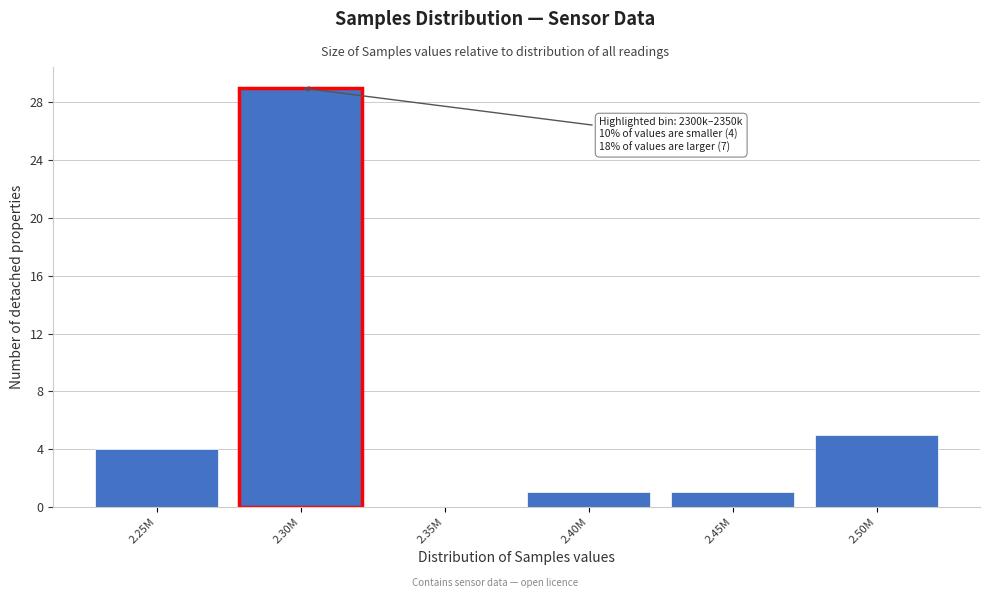

Reading left to right, transcribe all the data shown in this chart.

2.25M=4	2.30M=29	2.35M=0	2.40M=1	2.45M=1	2.50M=5